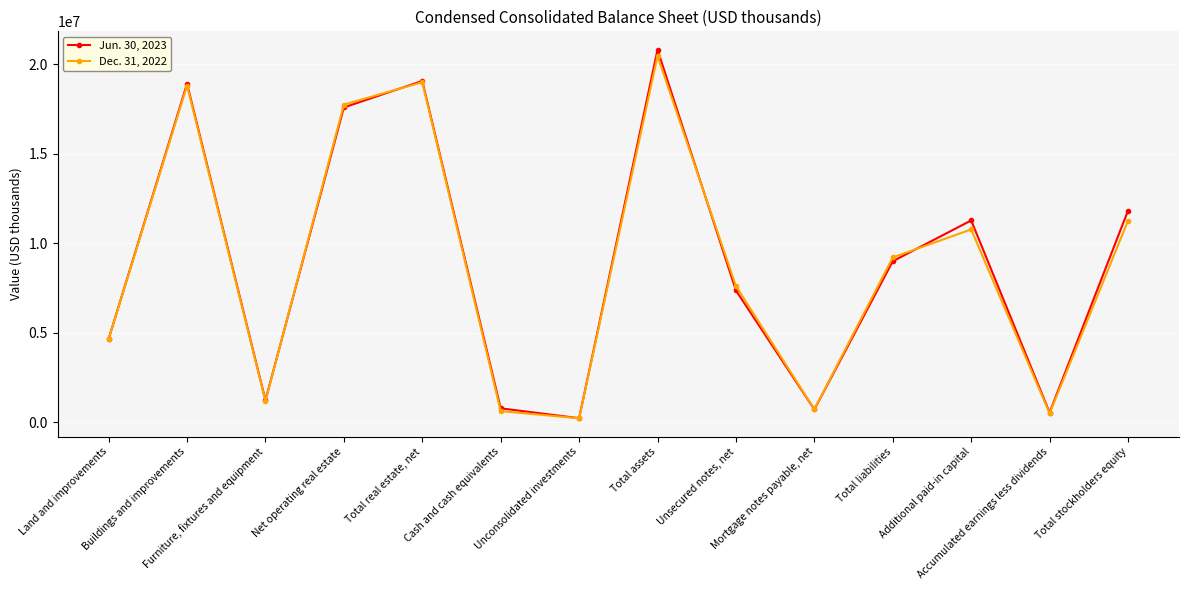

What is the minimum value shown in the chart?

212084